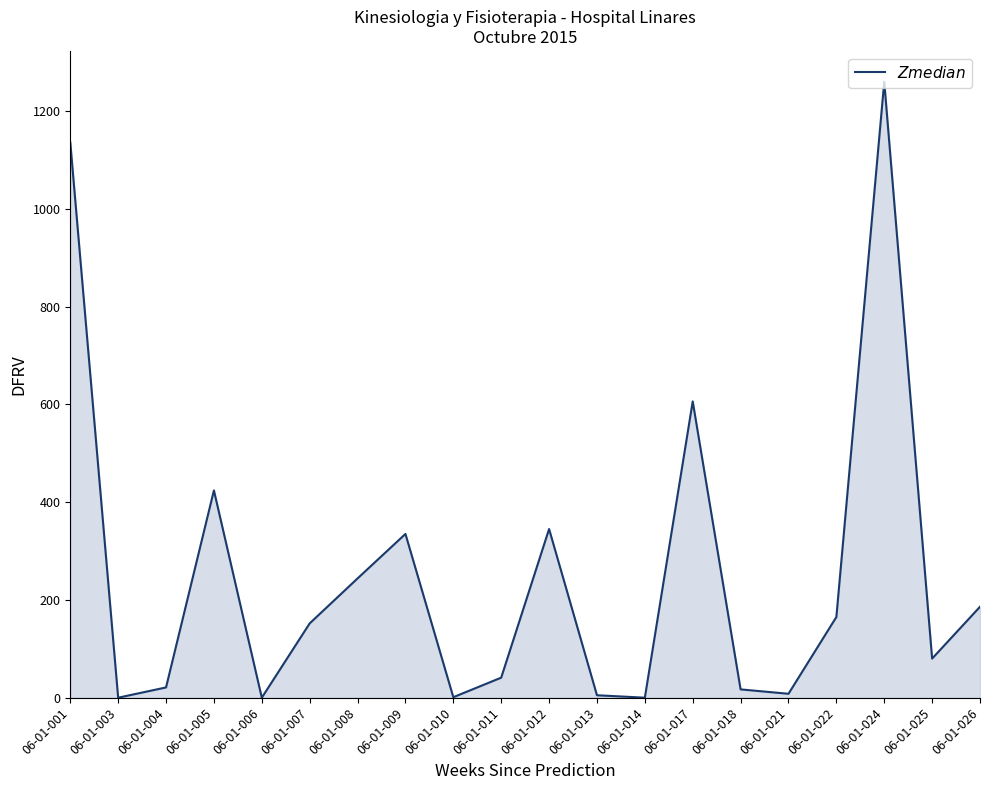

At which label does the data first exceed 152?

06-01-001